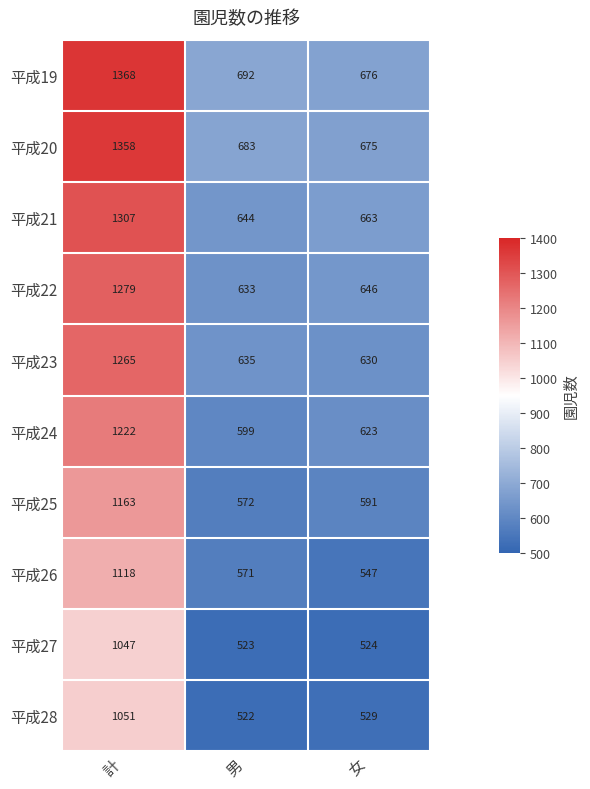

True or false: 平成25 has a value of 717 at 計.

False